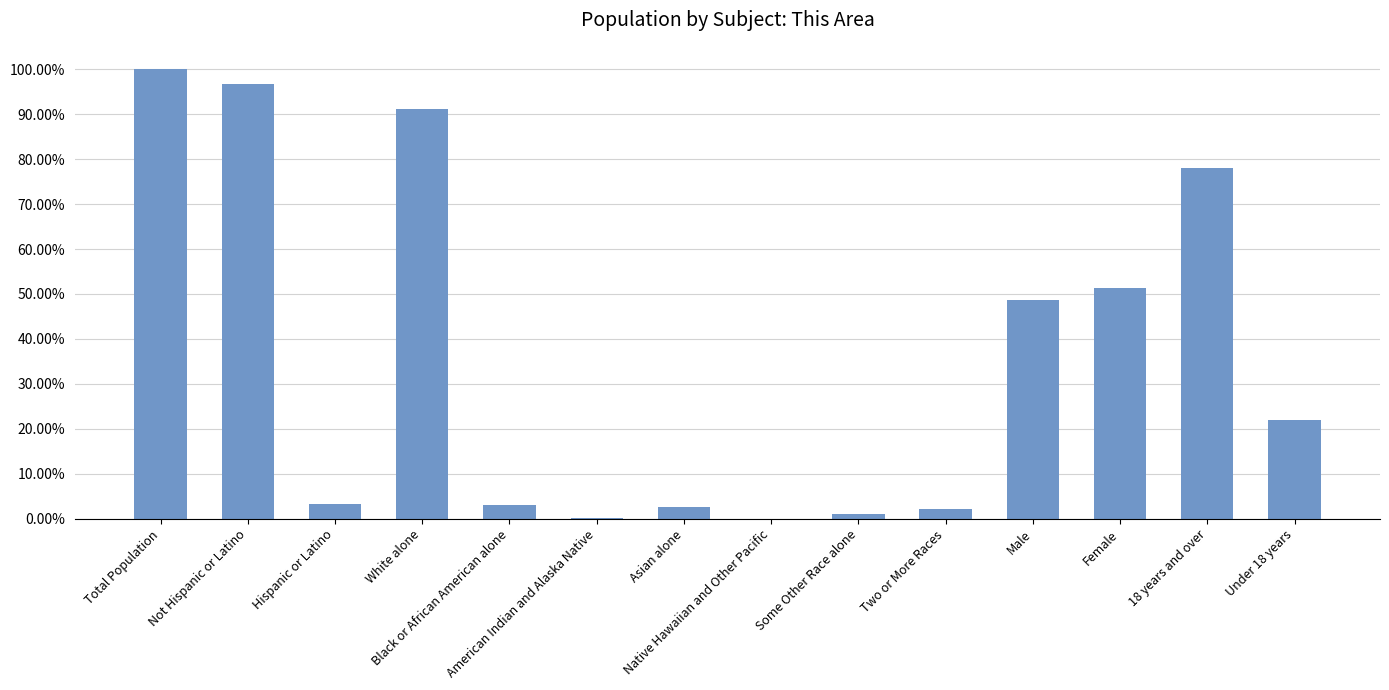

Are the bars horizontal?

No